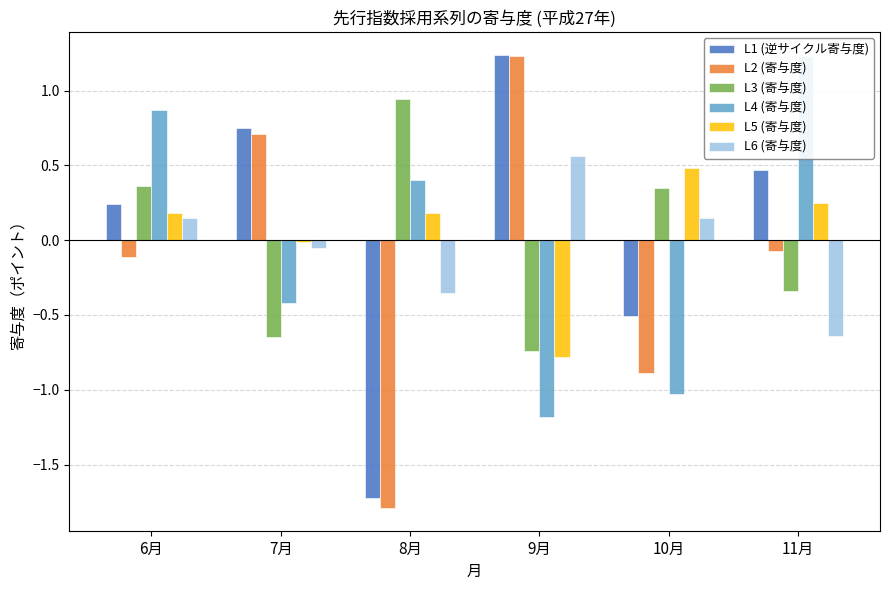

What is the sum of the L2 (寄与度) values at 10月 and 7月?

-0.2